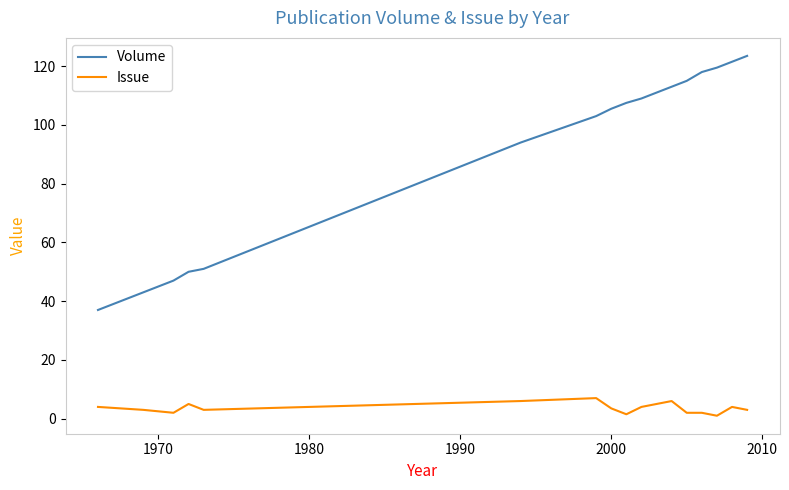

List the series in order of their peak value, highest first.

Volume, Issue